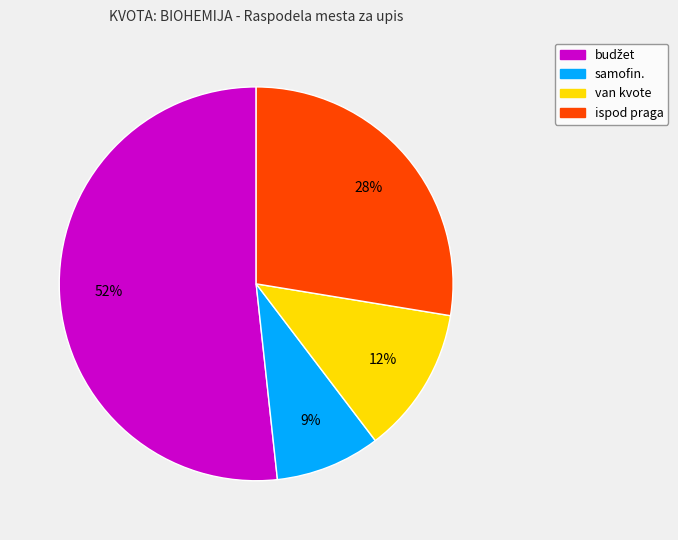

Does ispod praga account for over 50% of the chart?

No